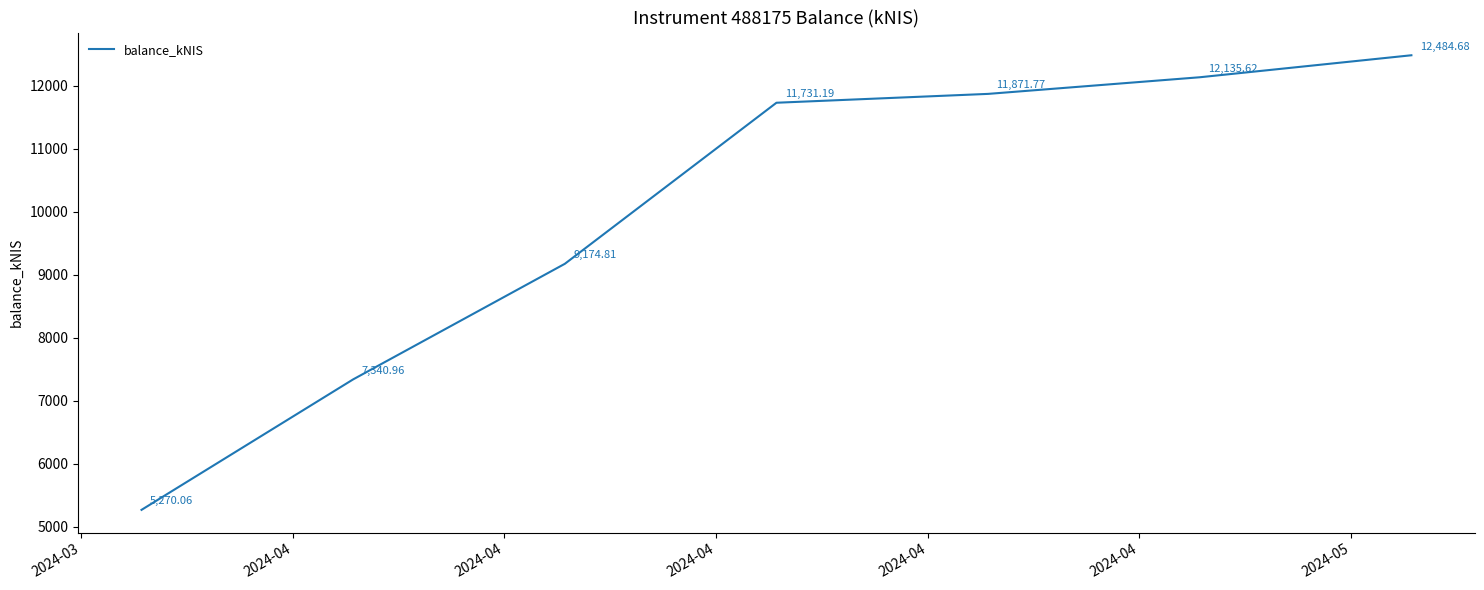

How many values exceed 11731?

4